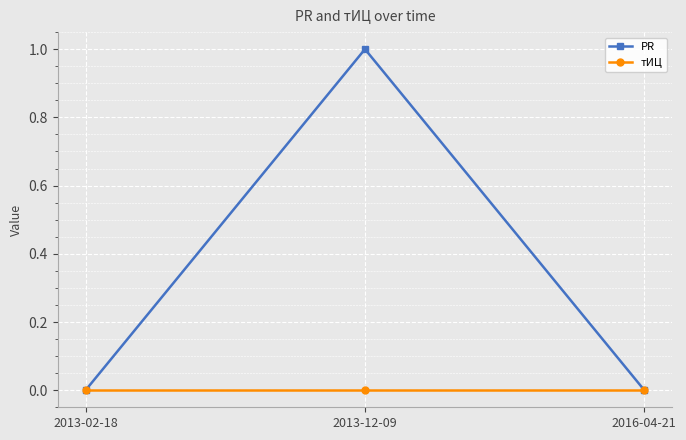

Reading left to right, transcribe all the data shown in this chart.

PR: 0	1	0
тИЦ: 0	0	0